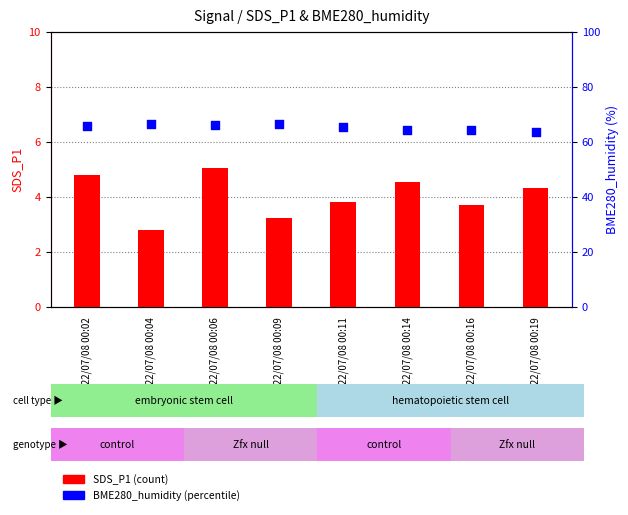

What is the total value across all series at 2022/07/08 00:16?

68.0